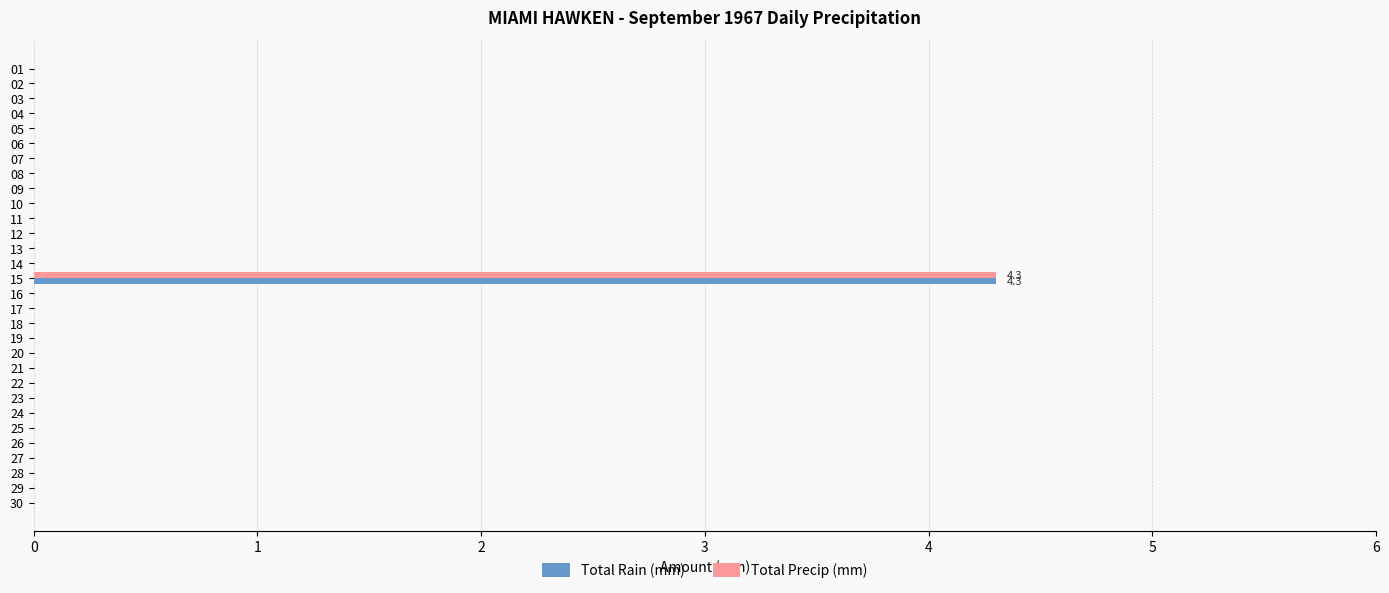

How many categories are shown in the chart?

30